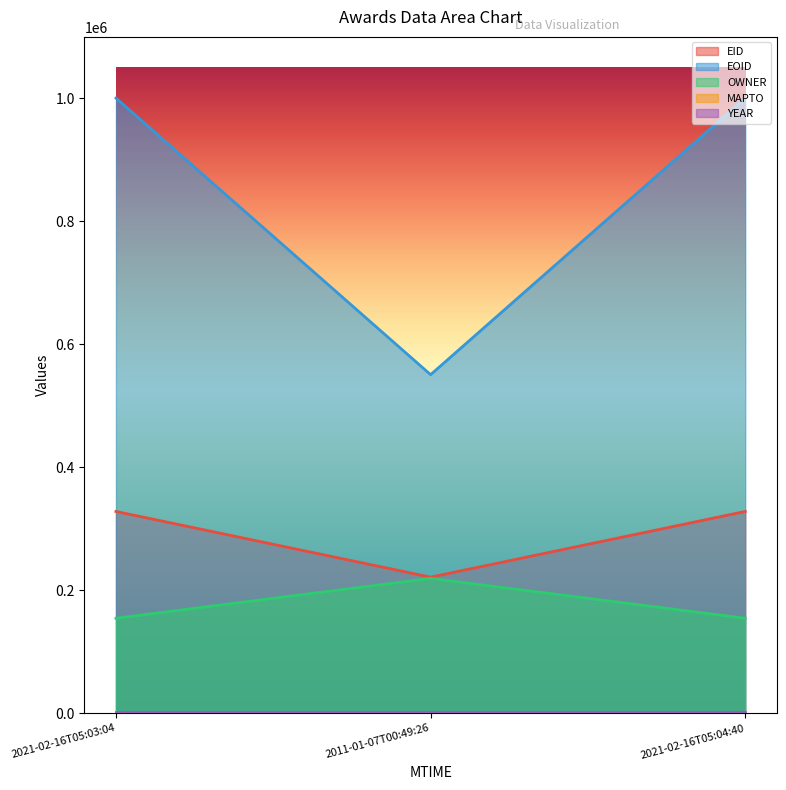

Which category has the highest value across all series?

2021-02-16T05:04:40